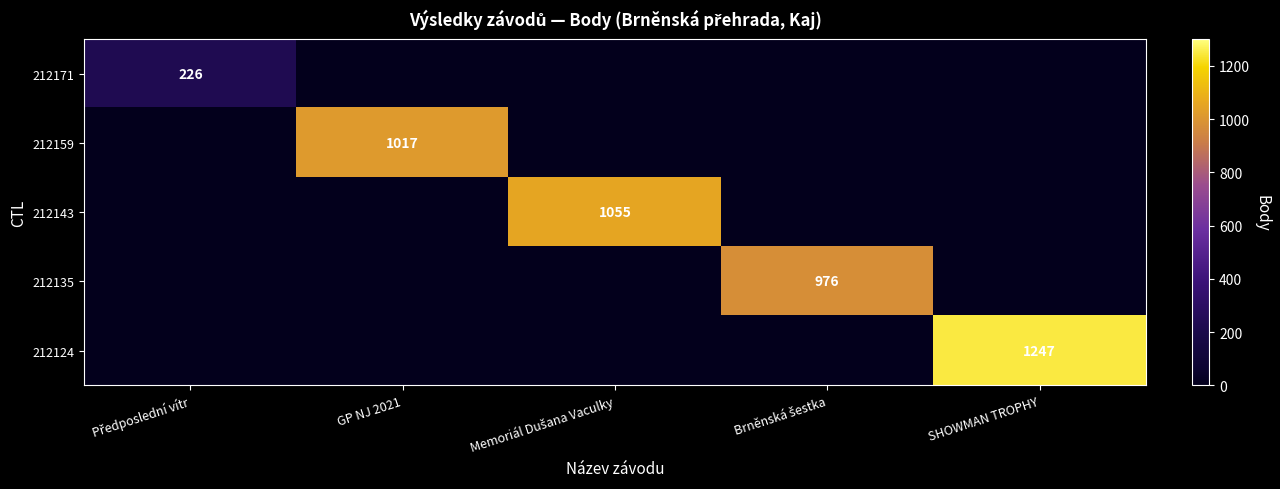

Is it true that 212124 equals 1687 at SHOWMAN TROPHY?

False